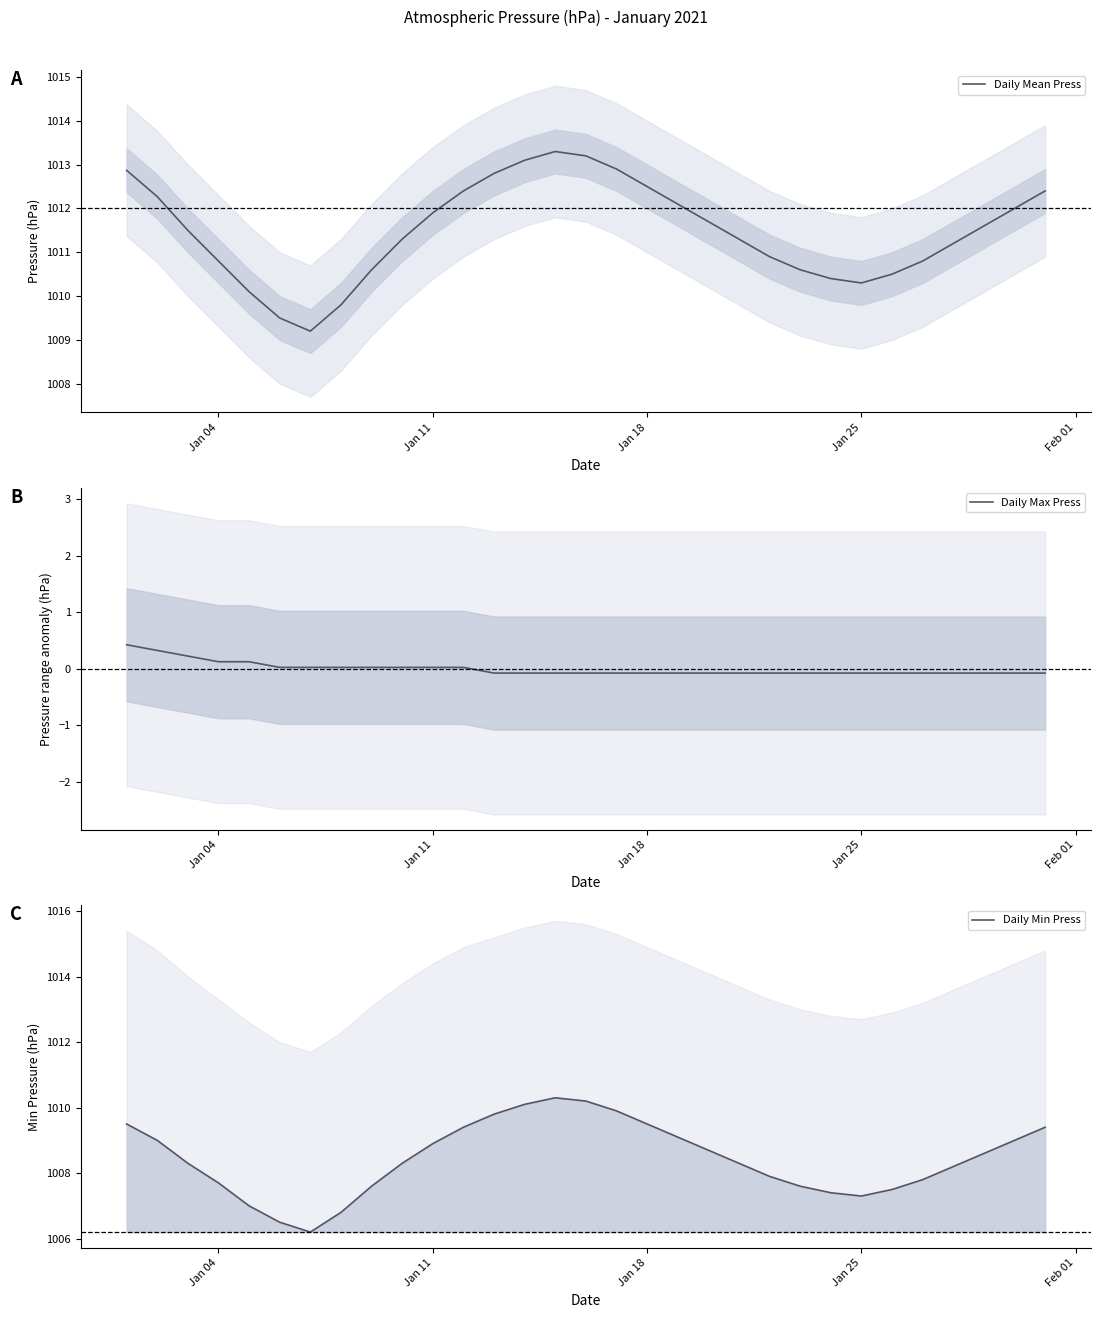

What is the difference between the maximum and minimum values in the Daily Max Press series?

0.5